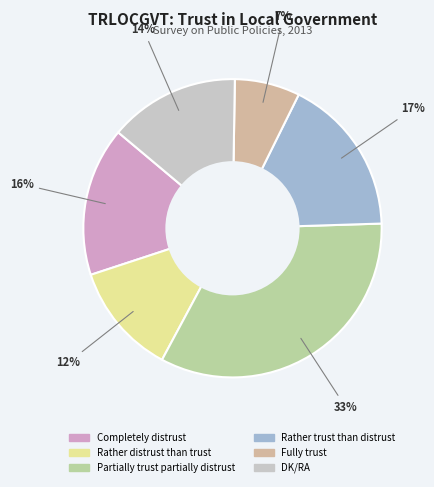

What is the change in value from Fully trust to DK/RA?

+7